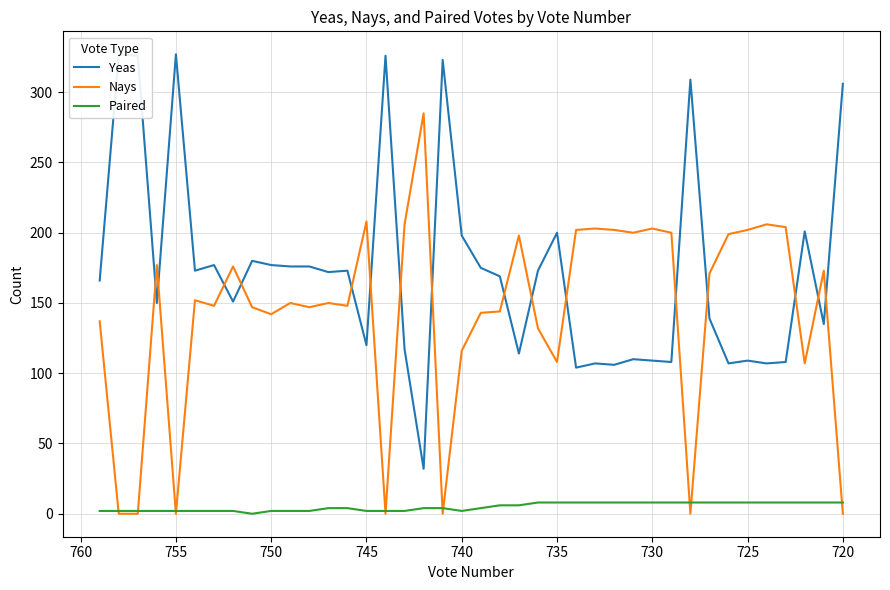

Rank the series by their maximum value, from lowest to highest.

Paired, Nays, Yeas